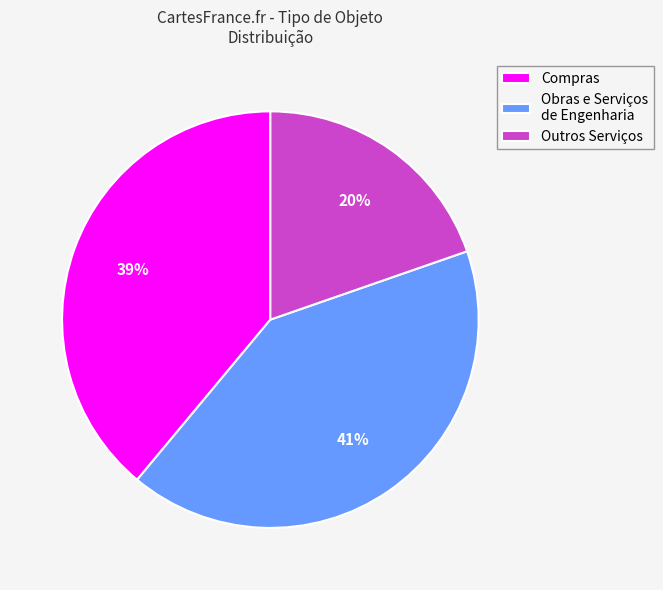

Which has a higher value, Obras e Serviços de Engenharia or Outros Serviços?

Obras e Serviços de Engenharia